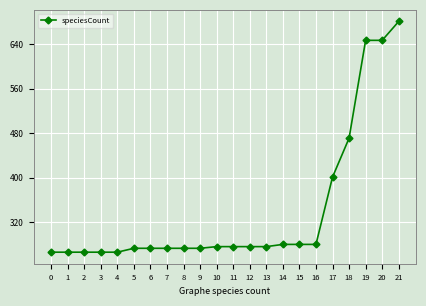

The chart shows a value of 647 at 19. True or false?

True